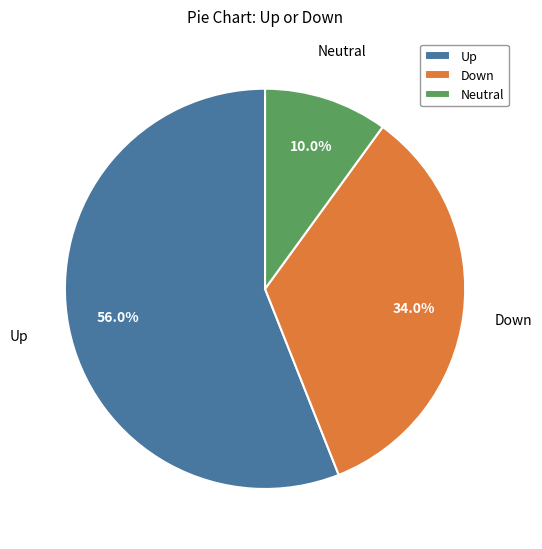

Combined, do Up and Down account for over 50%?

Yes